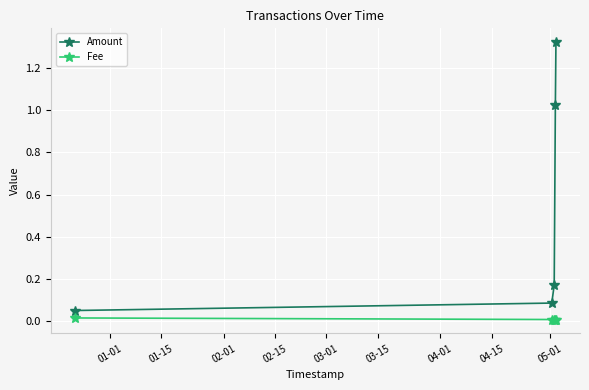

Which series has the largest total across all categories?

Amount